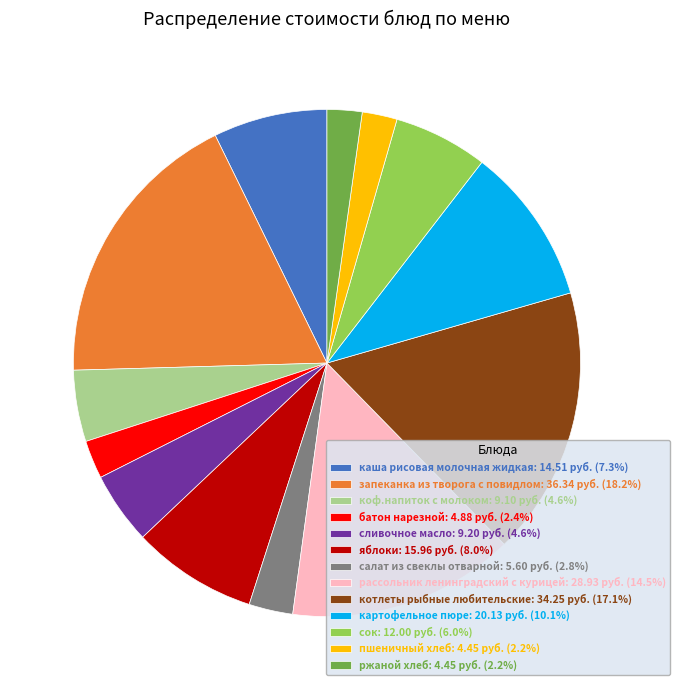

Do батон нарезной: 4.88 руб. (2.4%) and ржаной хлеб: 4.45 руб. (2.2%) together represent more than half of the pie?

No